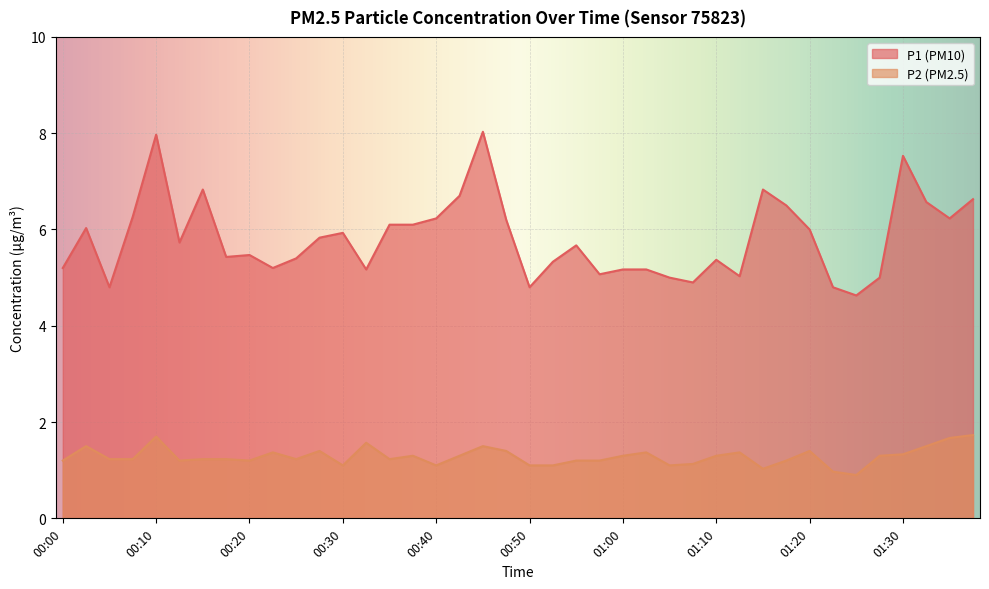

At which label is P1 closest to 6?

01:20